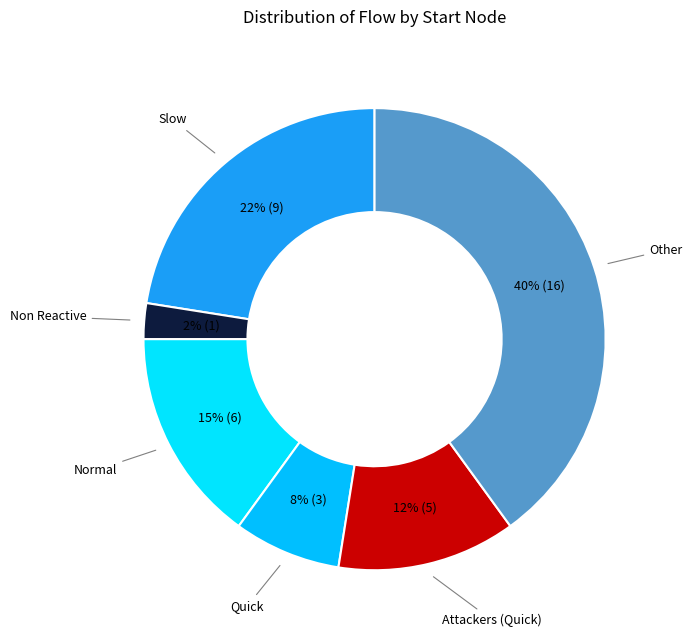

Is there a majority slice in this chart?

No